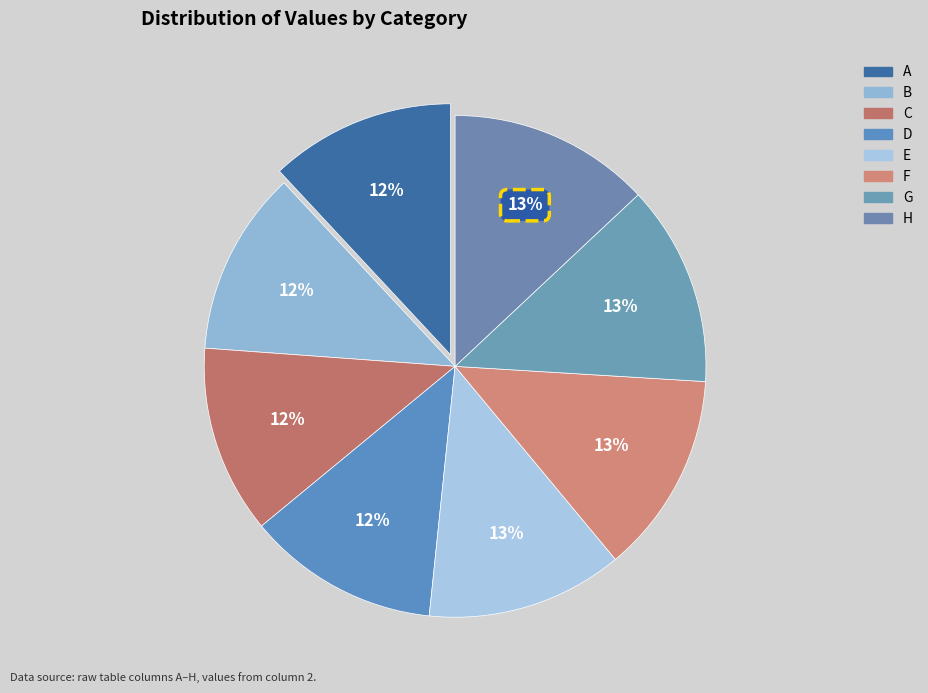

True or false: E accounts for 13% of the total.

True